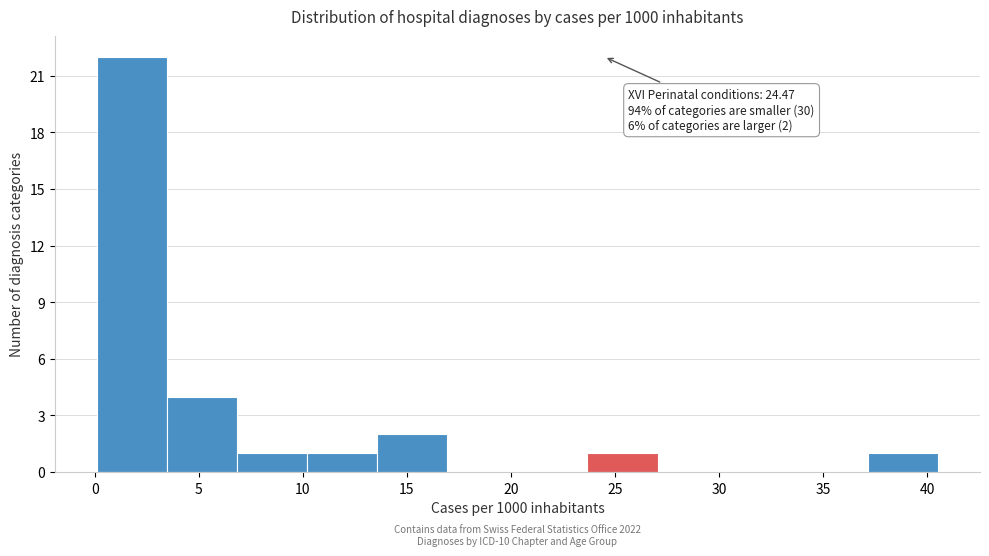

Which range on the x-axis has the tallest bar?

0.0 to 3.5